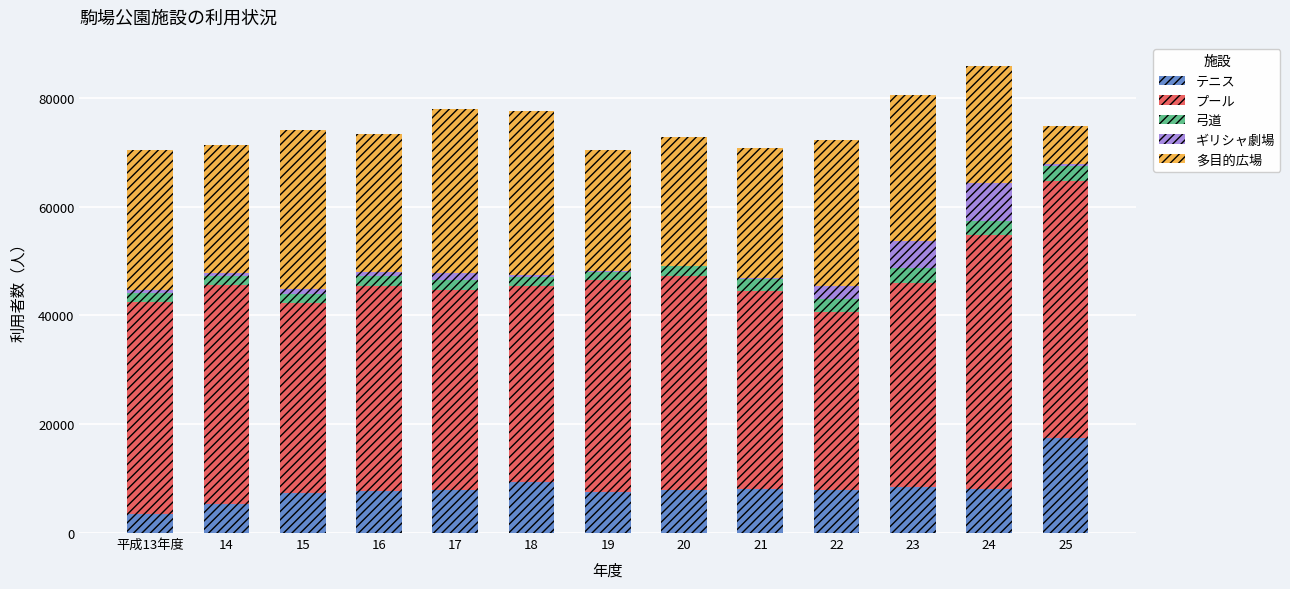

Count the number of data series in this chart.

5